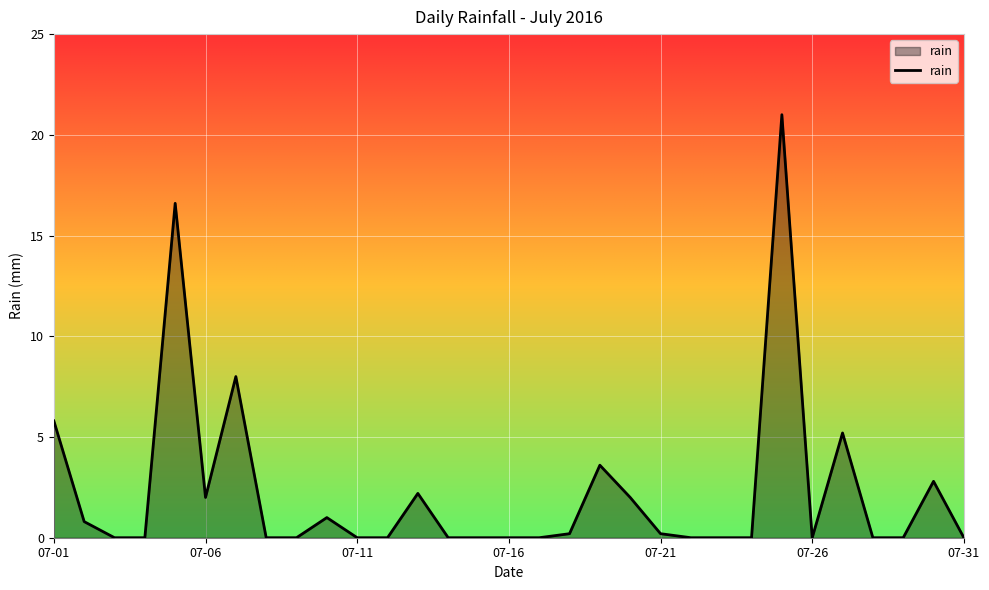

What is the difference between the maximum and minimum values?

21.0